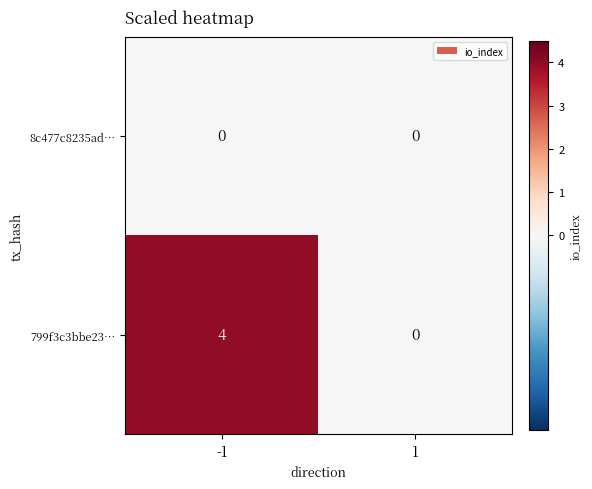

Which label corresponds to the largest value in the chart?

-1